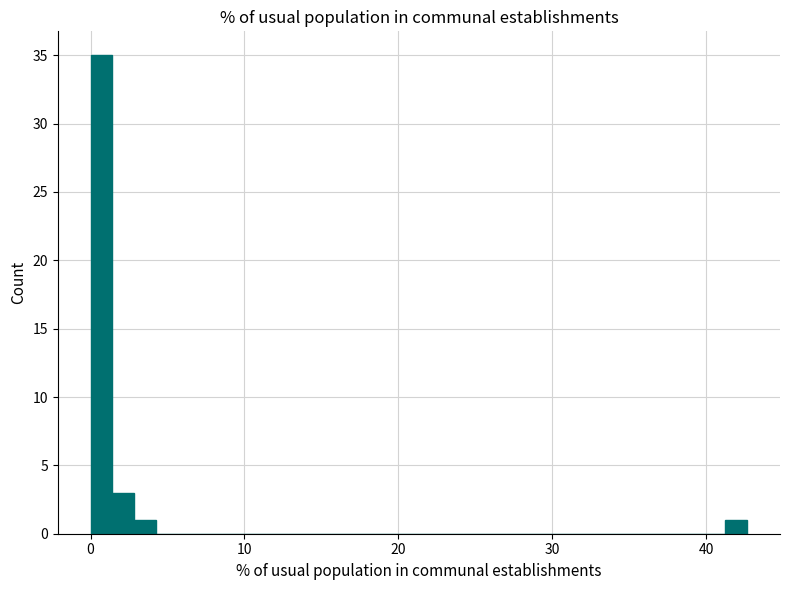

Read against the x-axis, roughly where is the centre of the tallest bar?

1